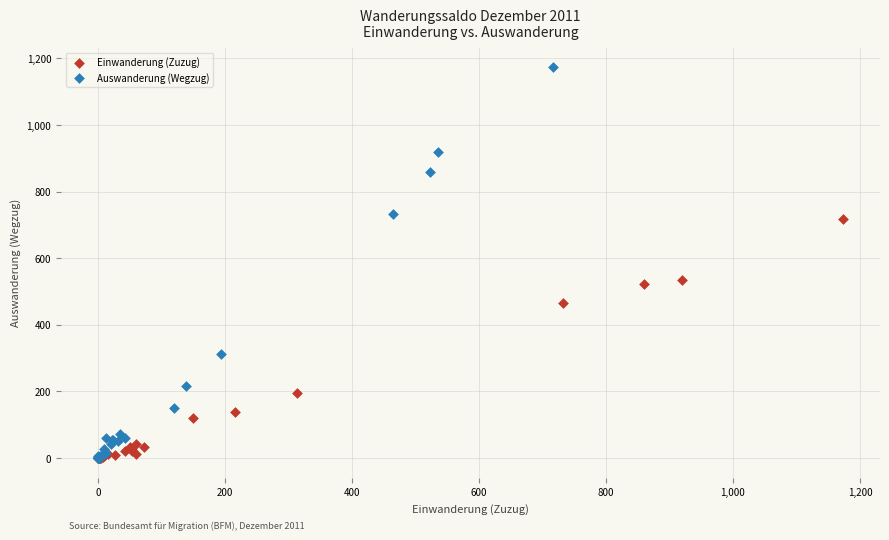

Which series has the widest spread of Y values?

Auswanderung (Wegzug)